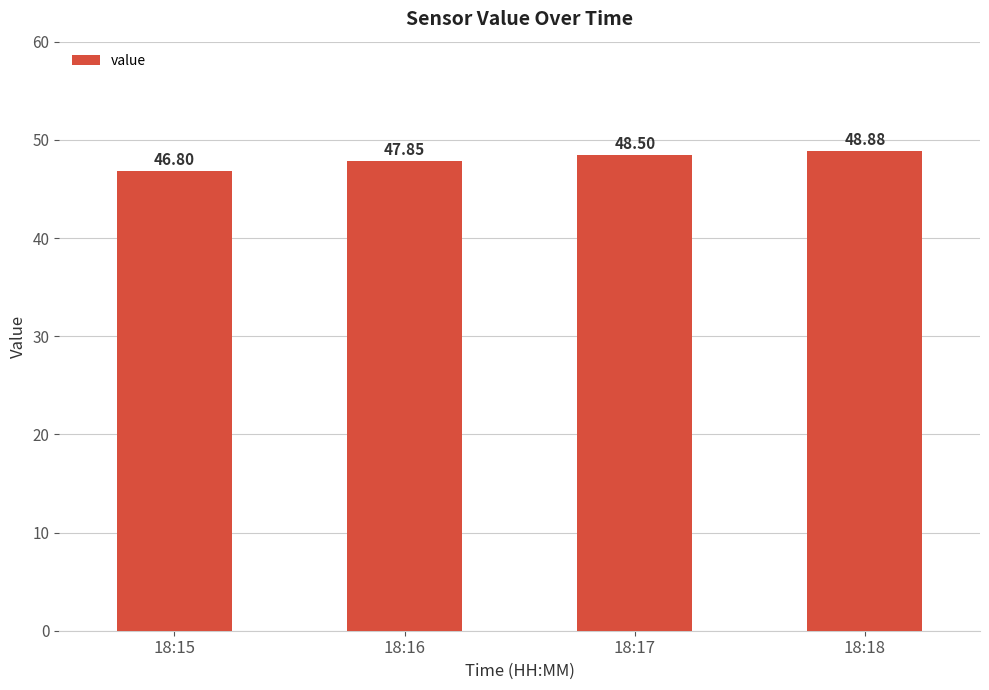

True or false: the data shows 48.5 at 18:17.

True